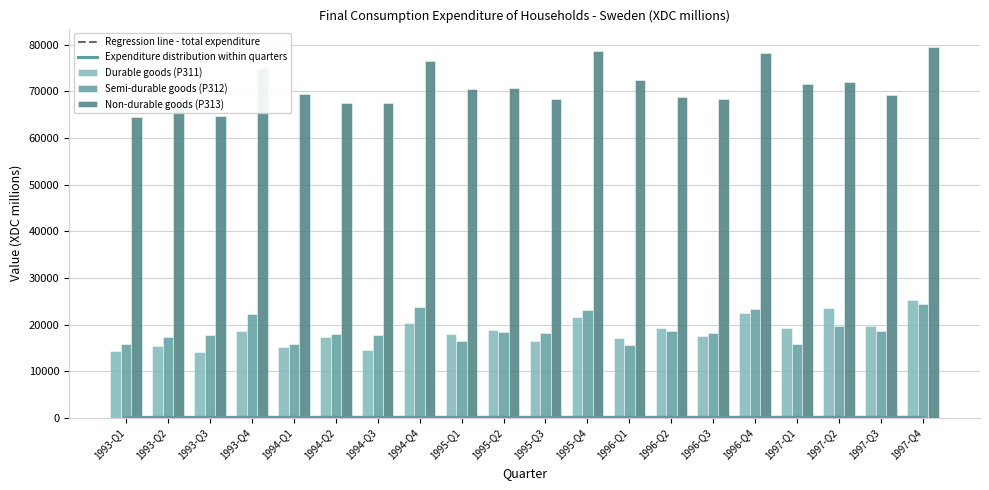

What is the value of the Regression line - total expenditure bar at the 1st from the left?

99.5